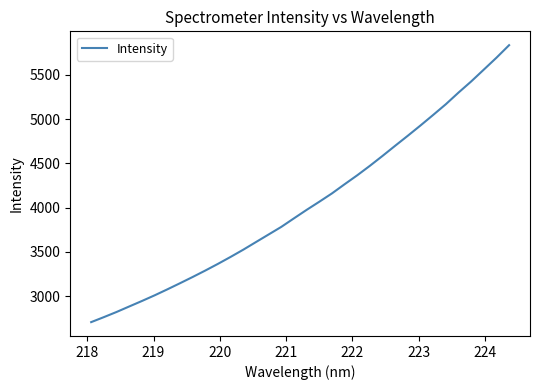

What is the smallest value displayed?

2707.9